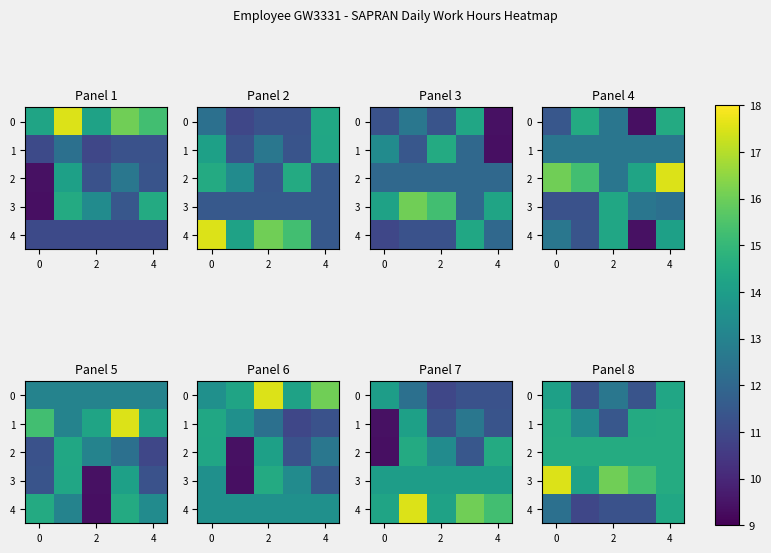

How many data points in 1 are above 14?

3